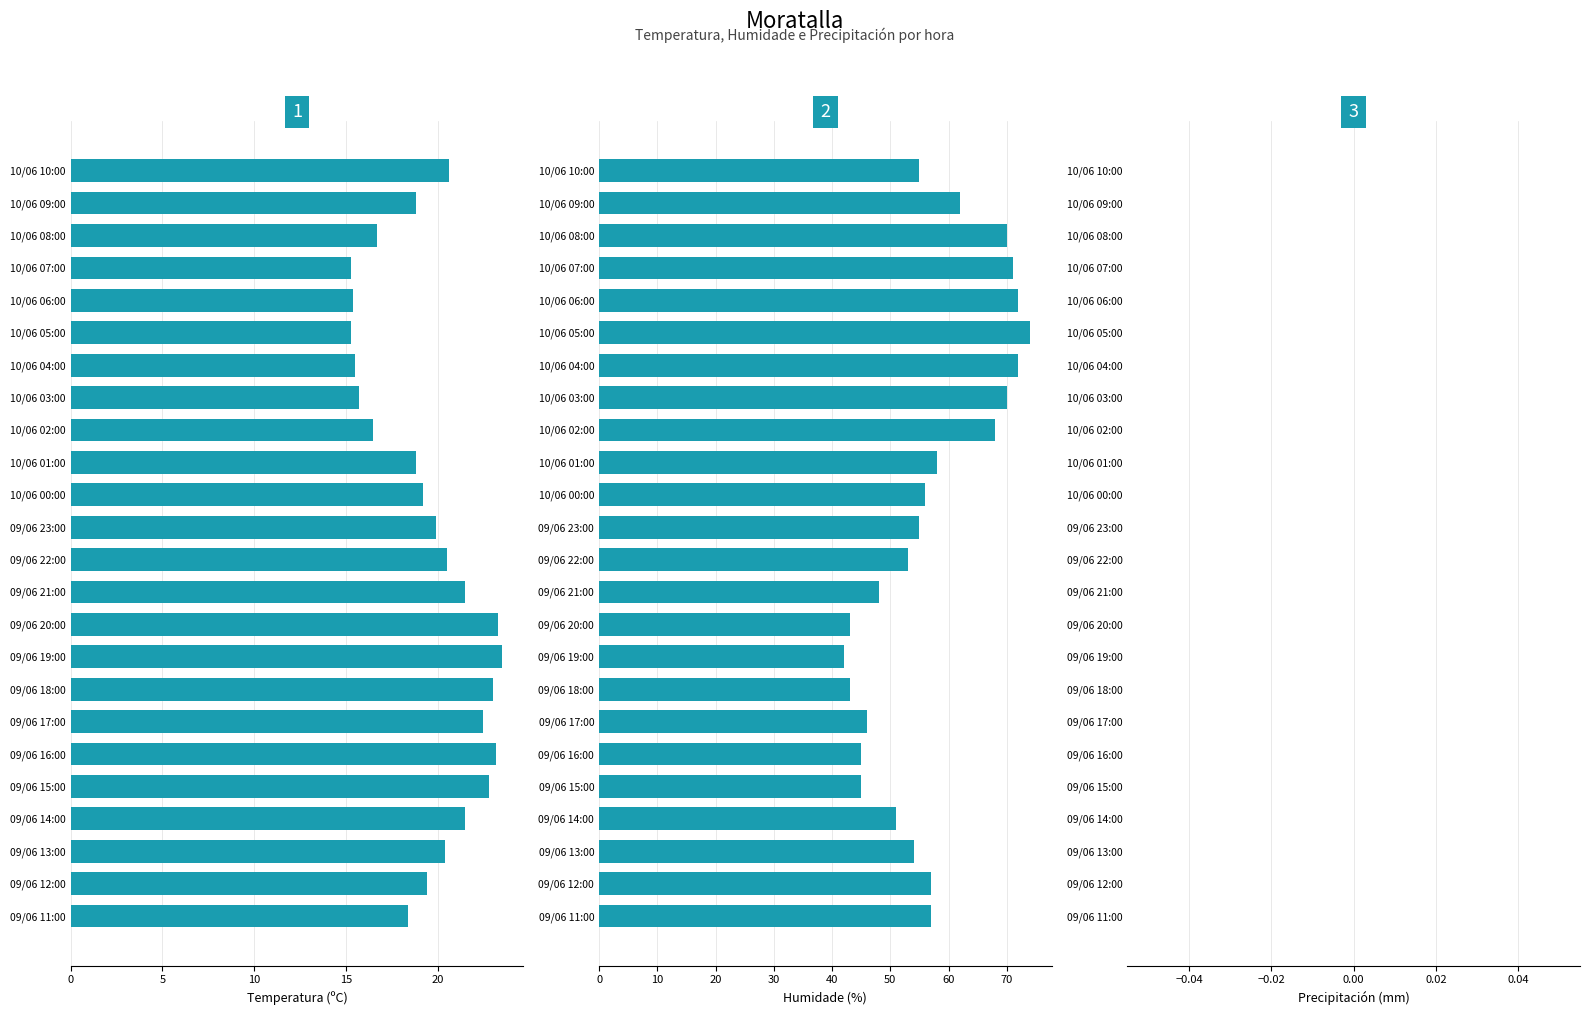

What is the difference between the maximum and second lowest values in the Humidade (%) series?

31.0